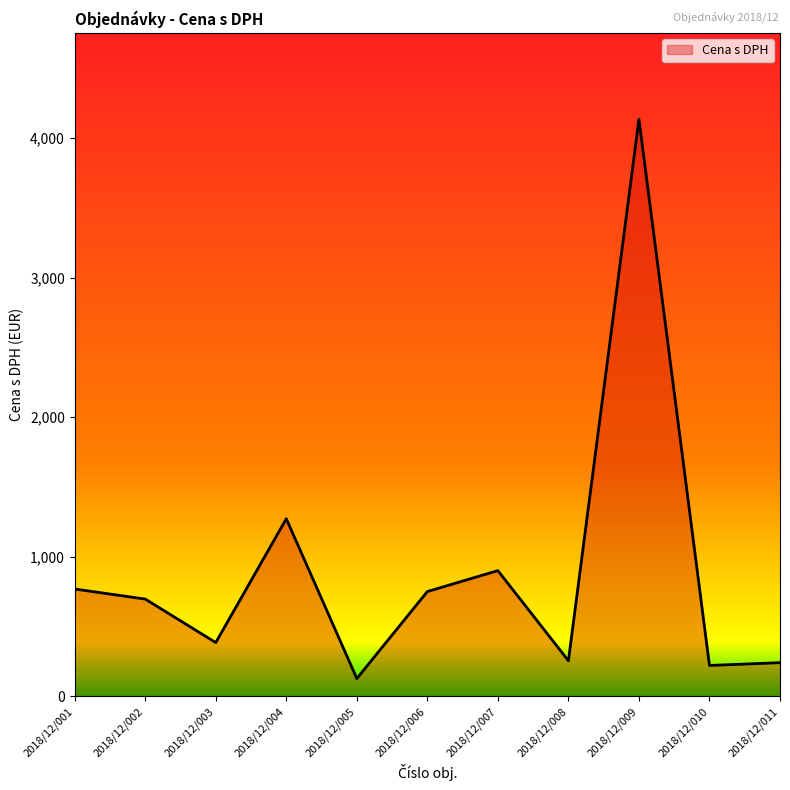

The value at 2018/12/003 is 571.3. True or false?

False